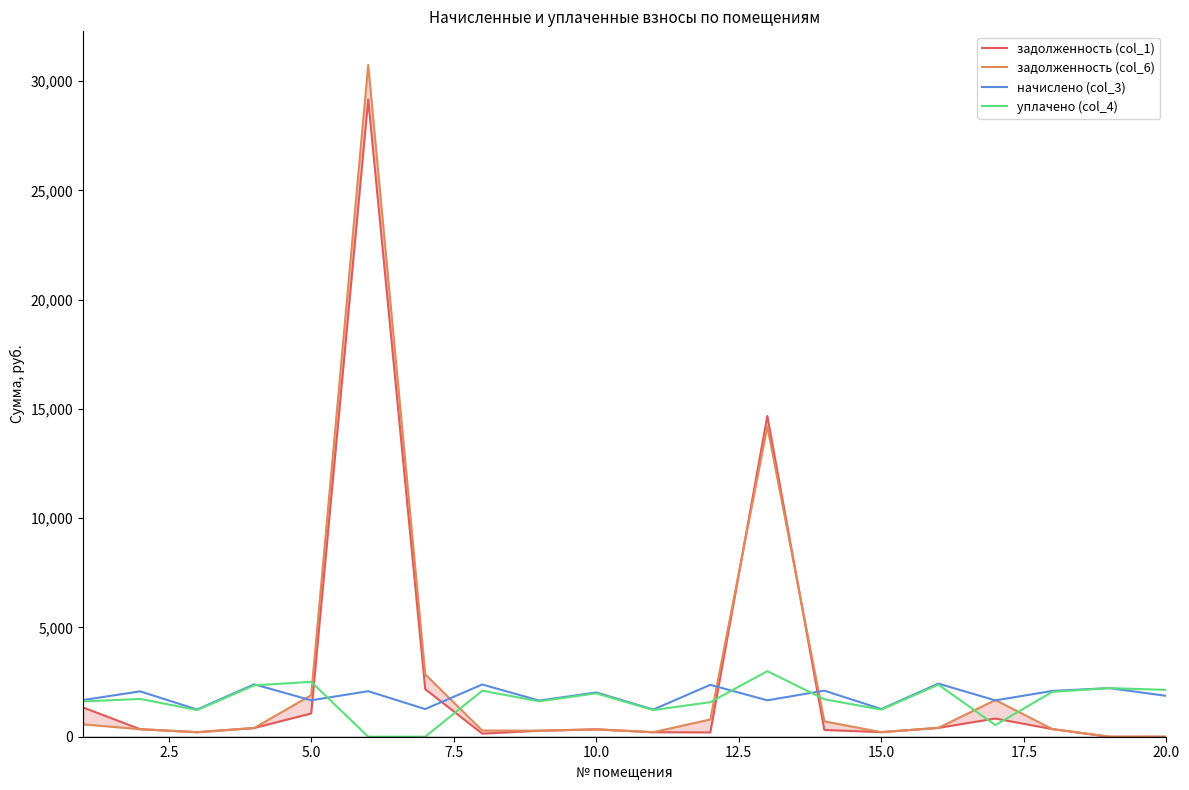

Rank the series by their maximum value, from lowest to highest.

начислено (col_3), уплачено (col_4), задолженность (col_1), задолженность (col_6)